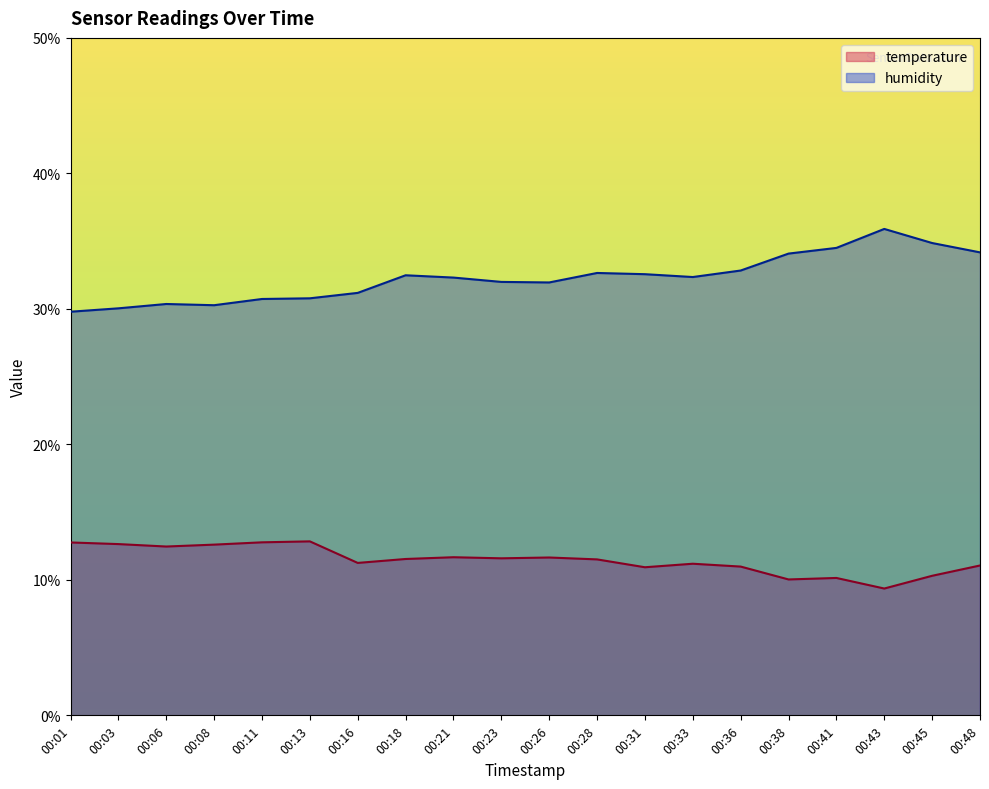

Reading left to right, list all the values displayed in this chart.

temperature: 00:01=12.8	00:03=12.6	00:06=12.5	00:08=12.6	00:11=12.8	00:13=12.8	00:16=11.2	00:18=11.5	00:21=11.7	00:23=11.6	00:26=11.7	00:28=11.5	00:31=10.9	00:33=11.2	00:36=11.0	00:38=10.0	00:41=10.1	00:43=9.4	00:45=10.3	00:48=11.1
humidity: 00:01=29.8	00:03=30.0	00:06=30.4	00:08=30.3	00:11=30.7	00:13=30.8	00:16=31.2	00:18=32.5	00:21=32.3	00:23=32.0	00:26=31.9	00:28=32.6	00:31=32.6	00:33=32.4	00:36=32.8	00:38=34.1	00:41=34.5	00:43=35.9	00:45=34.9	00:48=34.2